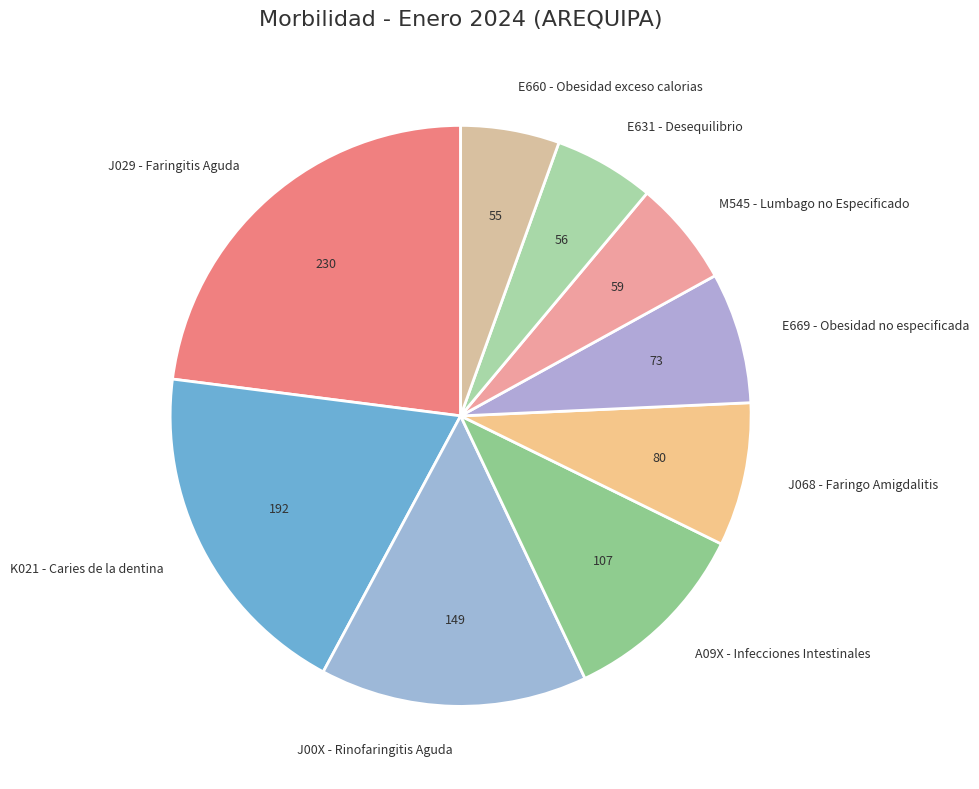

Do E660 - Obesidad exceso calorias and K021 - Caries de la dentina together represent more than half of the pie?

No